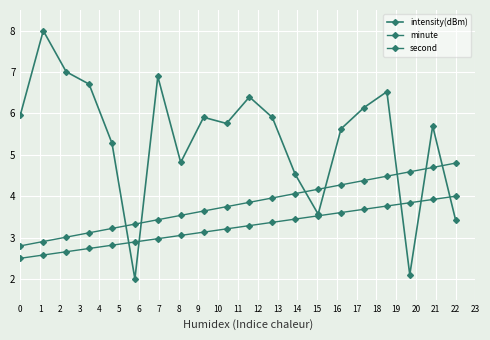

List the series in order of their peak value, highest first.

intensity(dBm), second, minute